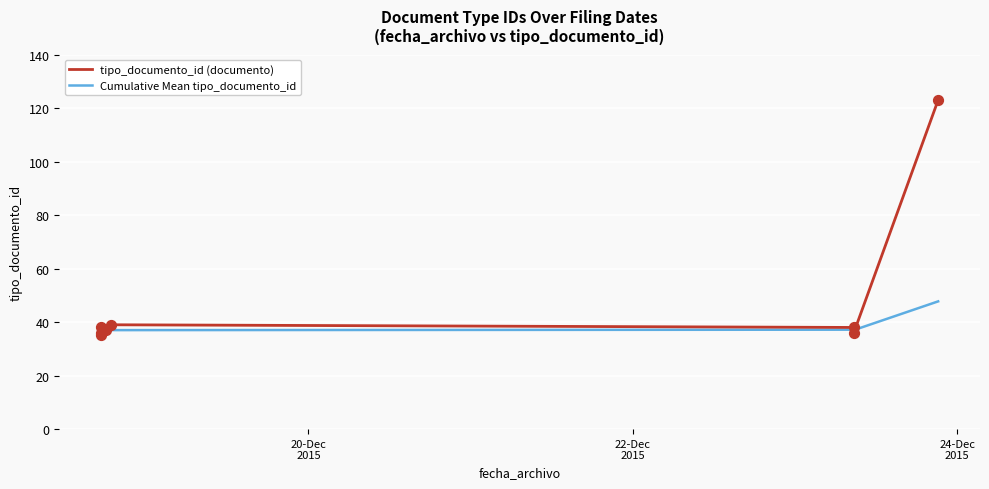

Which series has the largest total across all categories?

tipo_documento_id (documento)